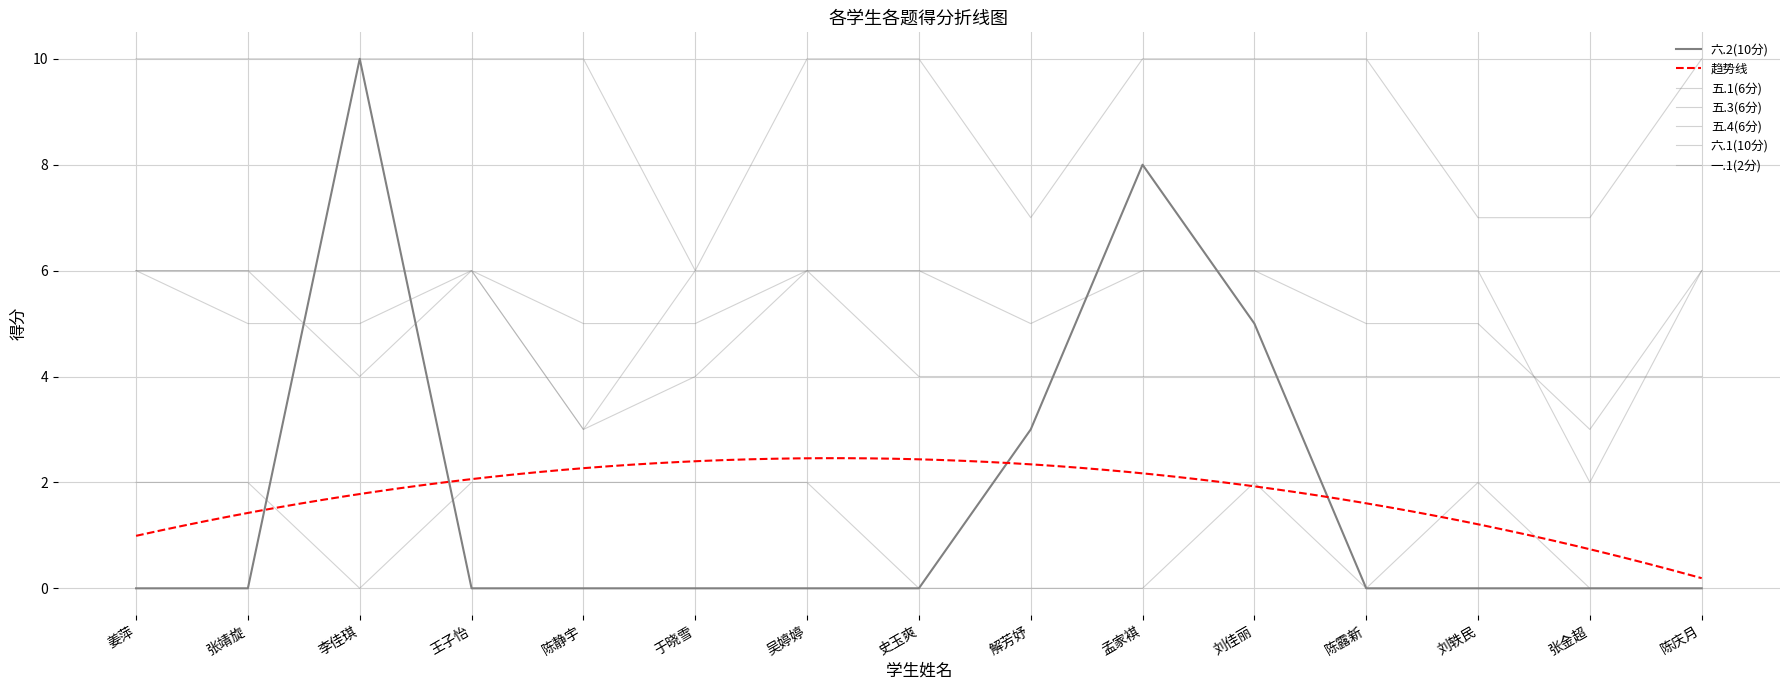

Rank the series at 张金超 from lowest to highest value.

六.2(10分), 一.1(2分), 五.1(6分), 五.4(6分), 五.3(6分), 六.1(10分)